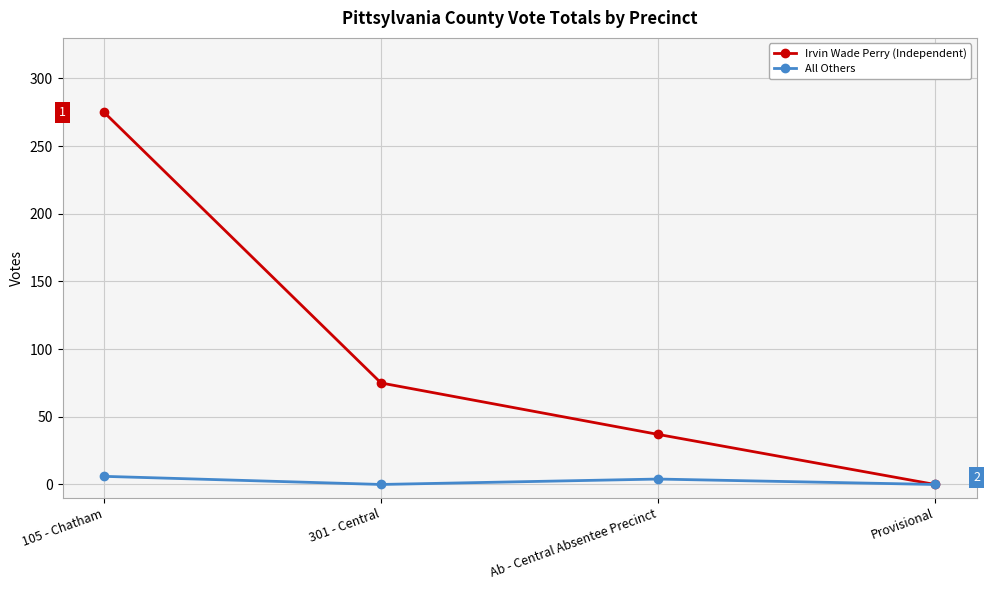

At how many categories does at least one series exceed 89?

1